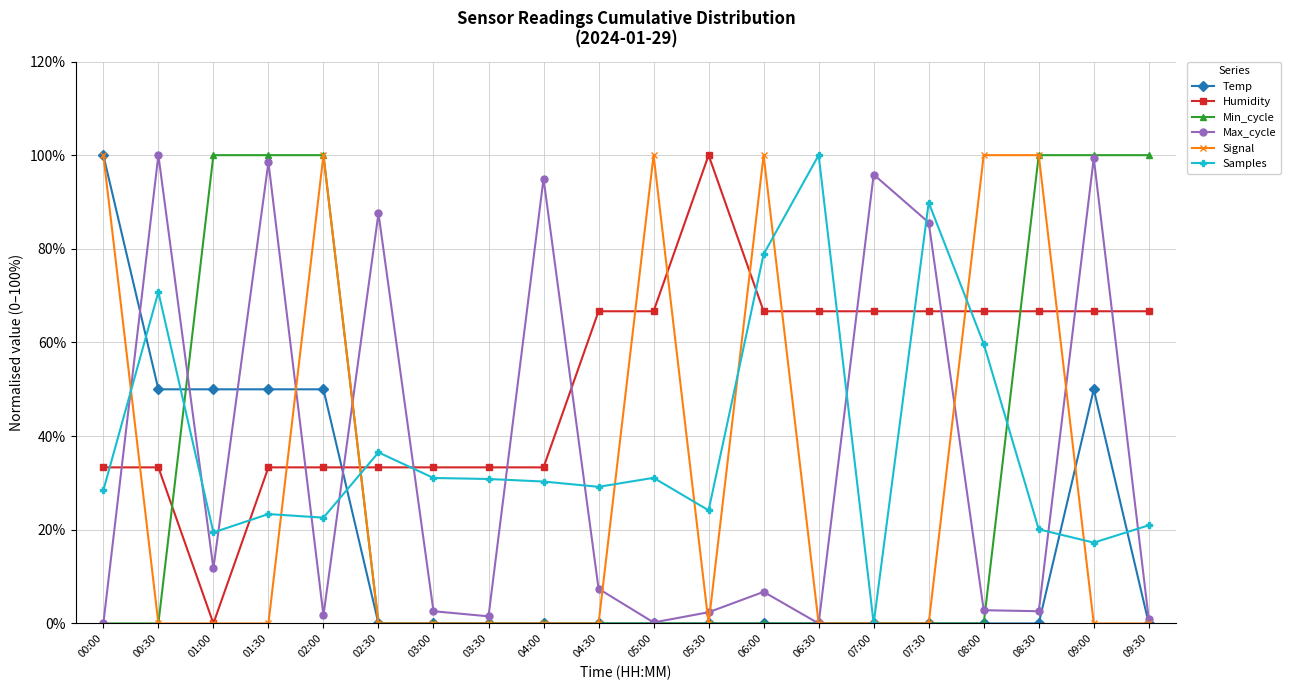

The value of Temp at 07:00 is 0.0. True or false?

True